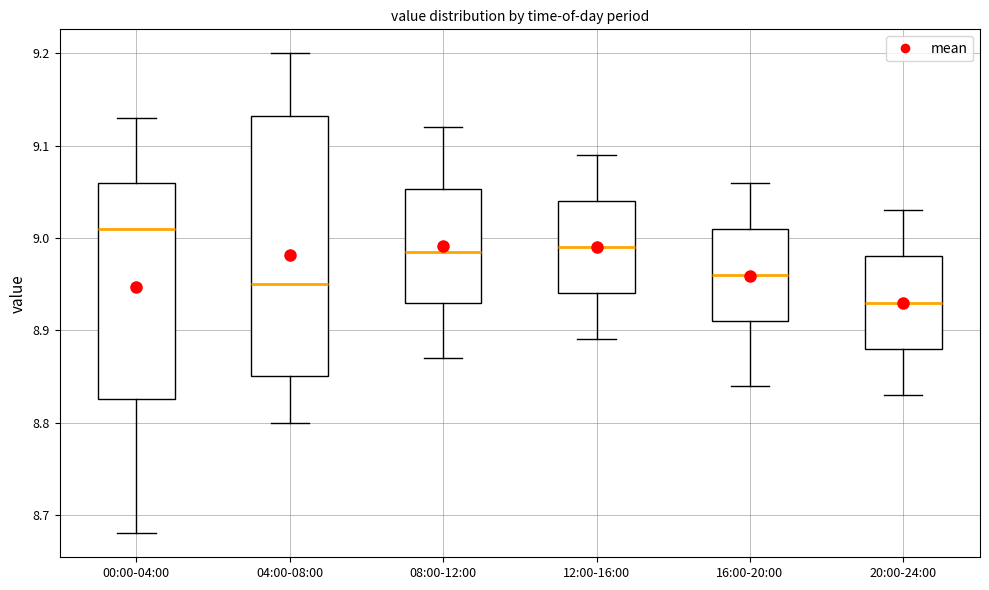

Where is the upper edge of the box for 00:00-04:00 on the y-axis? The values are not printed on the chart, so give them approximately, as read against the axis.

9.06